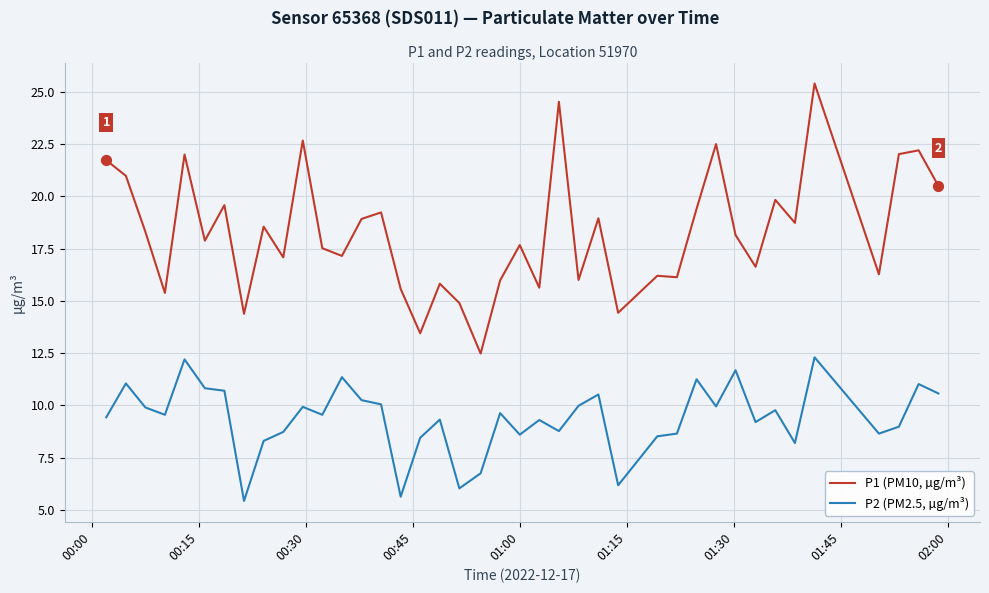

What are all the series names shown in the legend?

P1 (PM10, µg/m³), P2 (PM2.5, µg/m³)